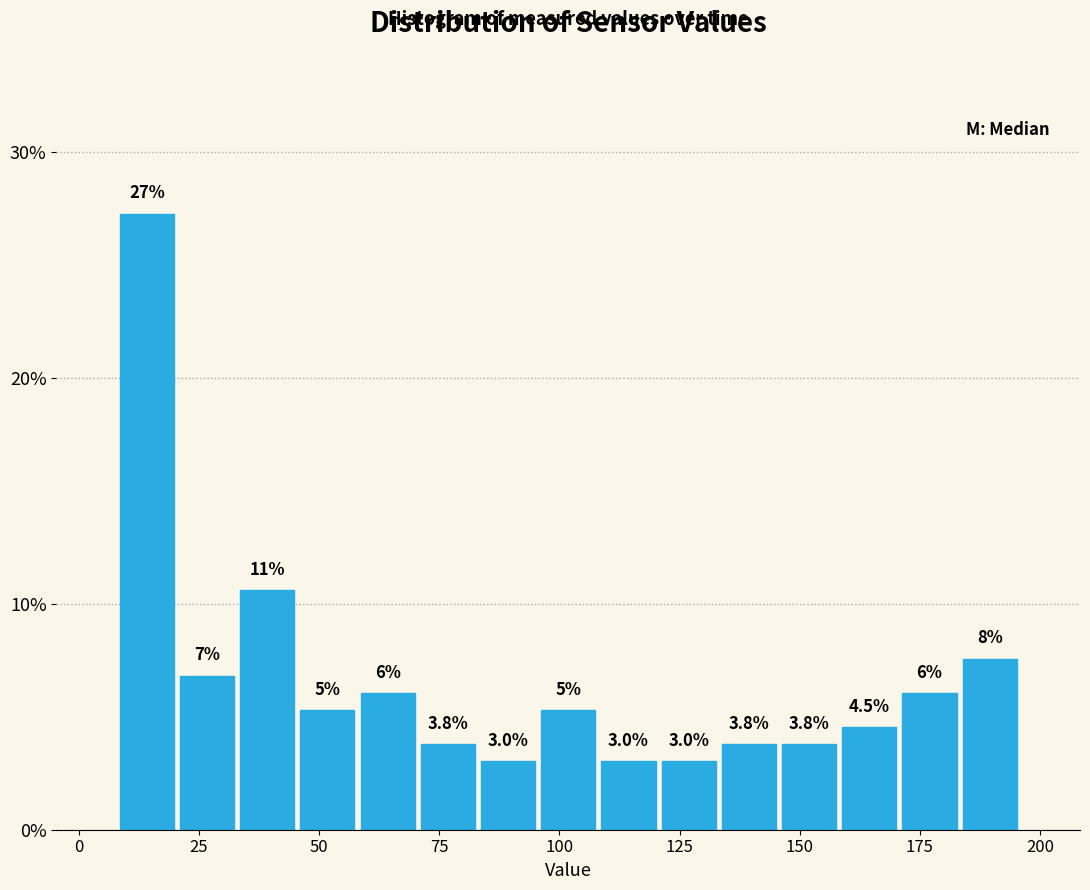

Read against the x-axis, roughly where is the centre of the tallest bar?

15